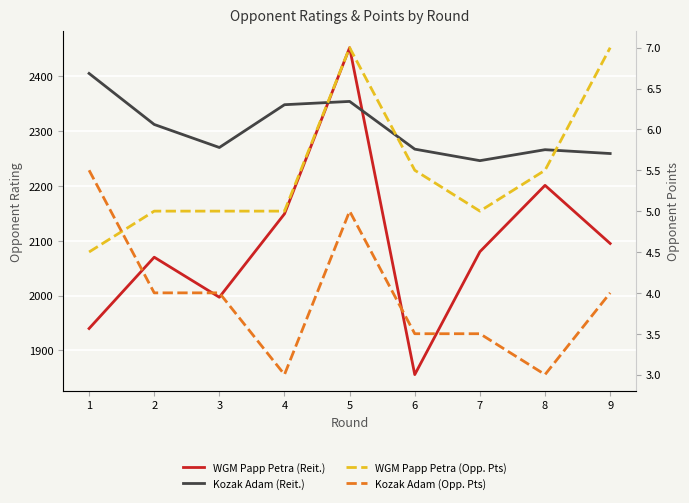

What is the spread (max minus min) of values at 3?

2266.0